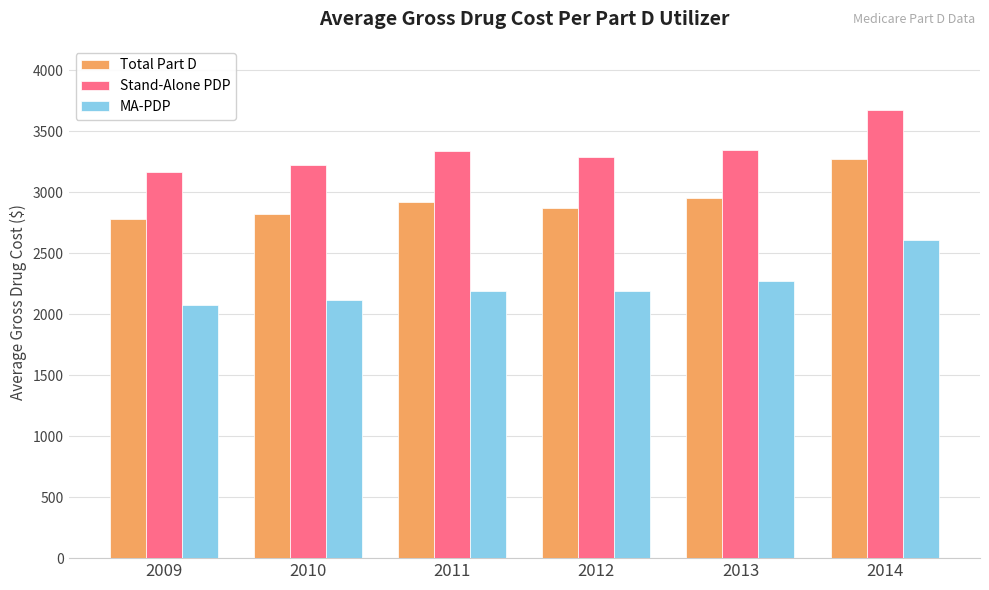

What is the difference between the Stand-Alone PDP values at 2010 and 2012?

60.8